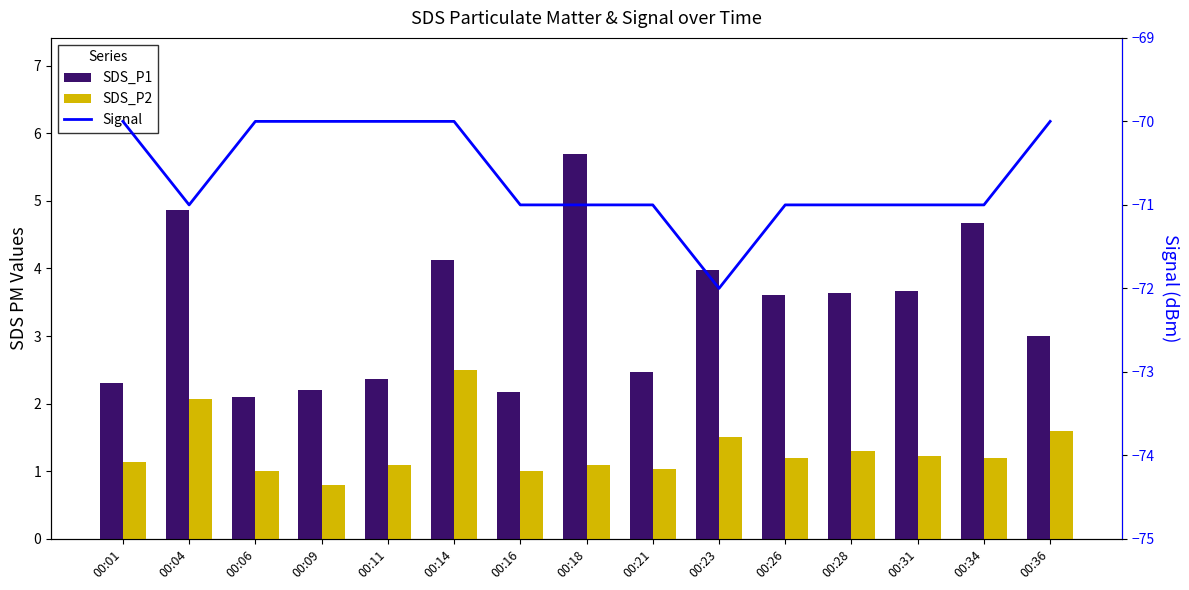

Where does the SDS_P2 series first go above 1?

00:01